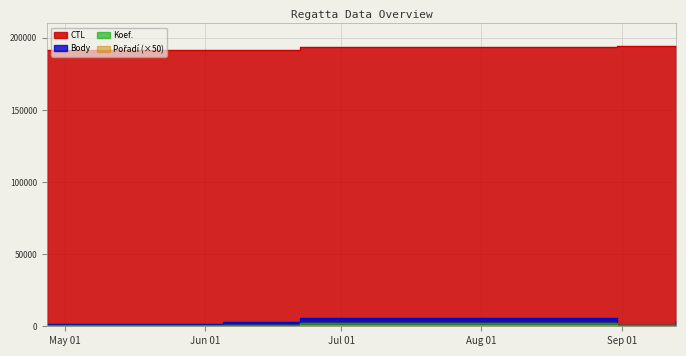

At which category does Body reach its first local peak?

2019-06-22